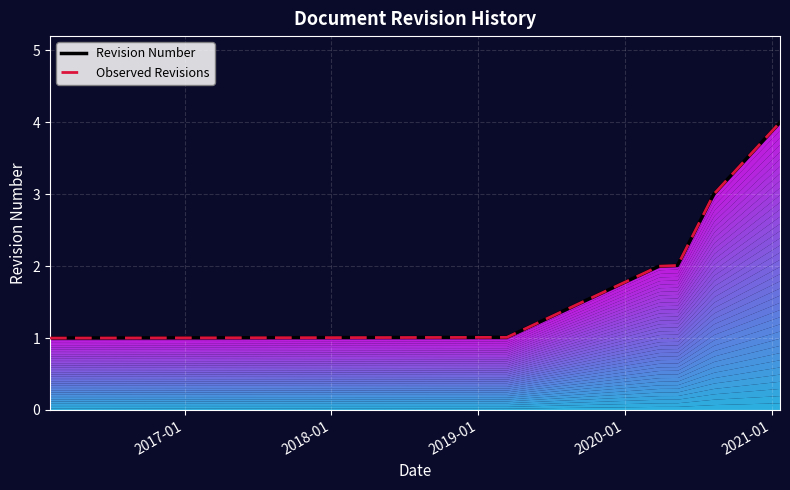

What is the maximum value for Observed Revisions?

4.0